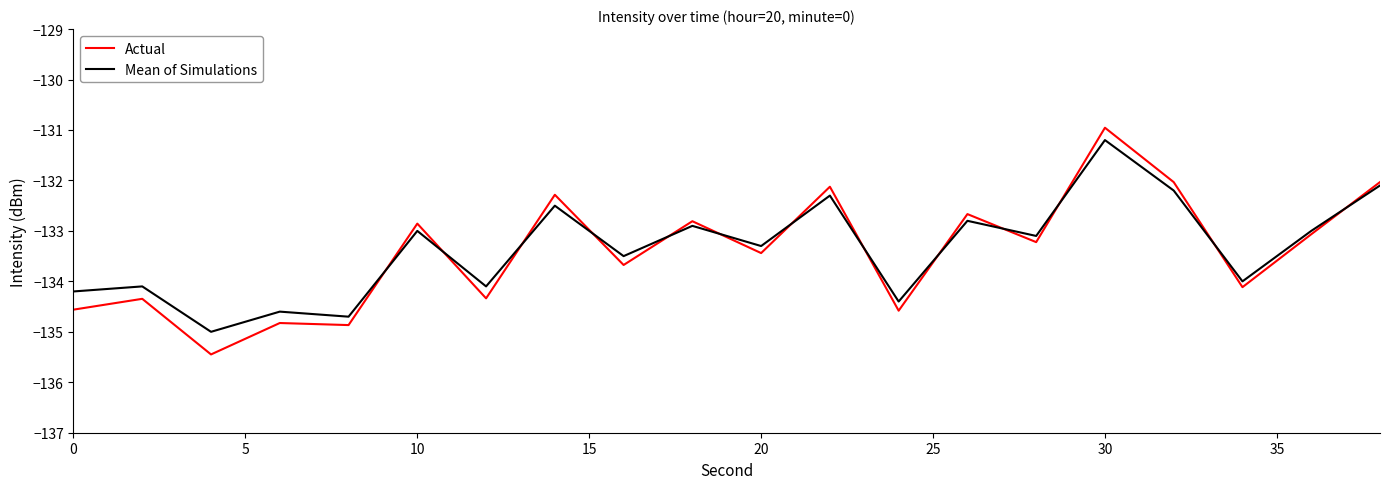

What is the greatest value displayed?

-131.0